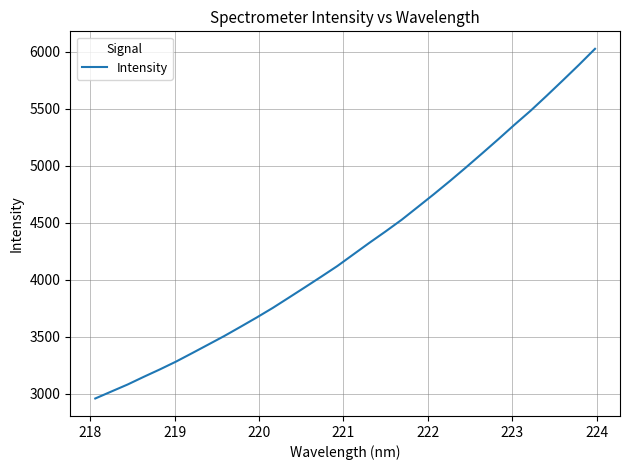

What is the difference between the maximum and minimum values?

3068.4